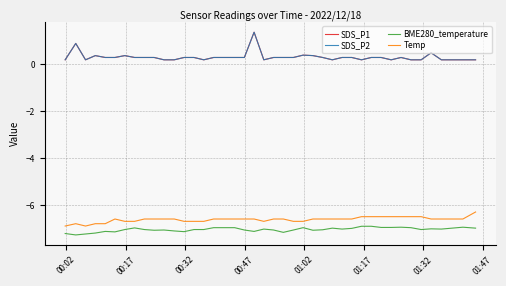

True or false: BME280_temperature and Temp cross at least once.

False